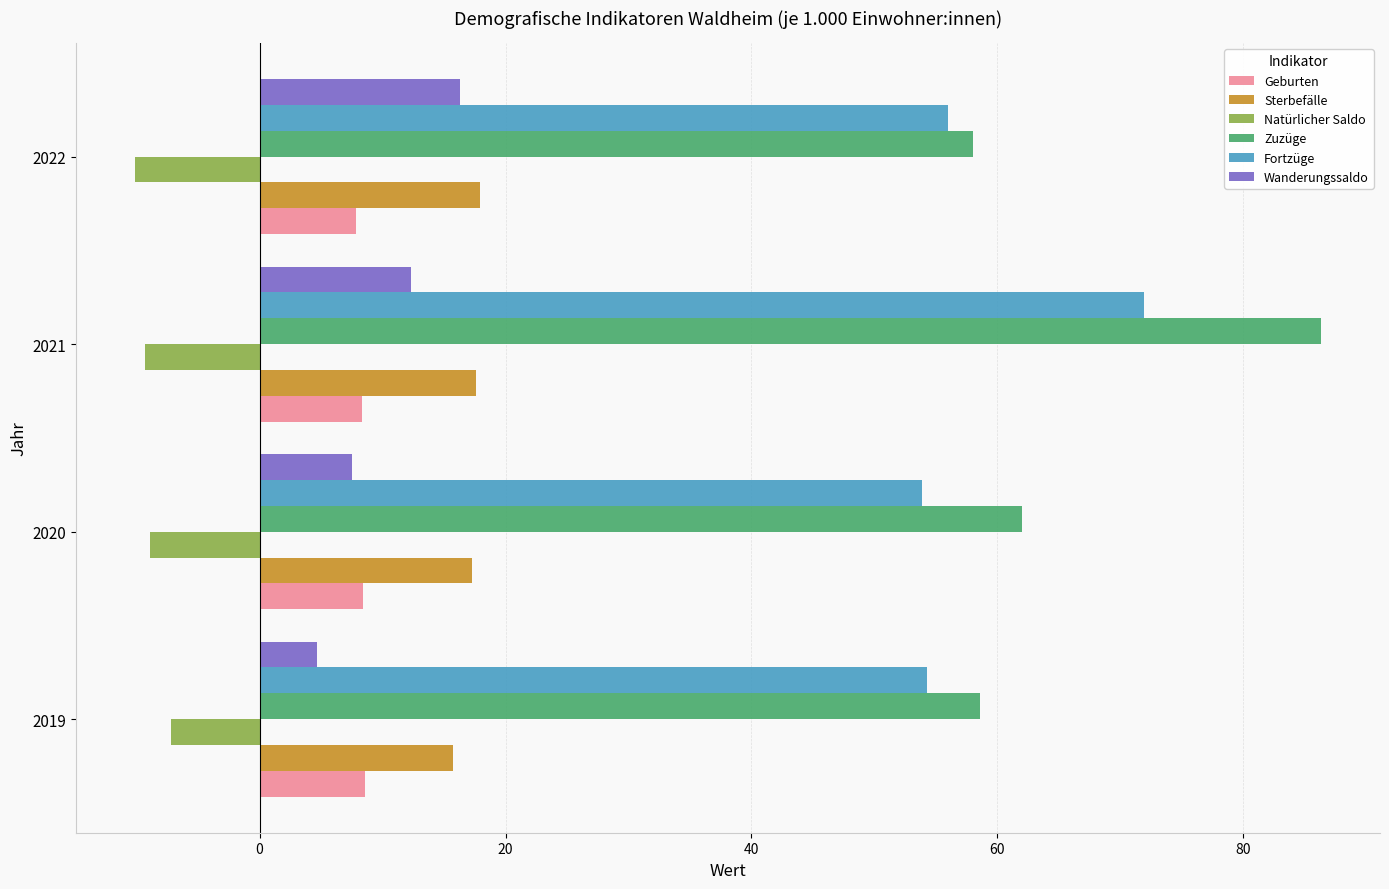

Which series has the widest spread of values?

Zuzüge